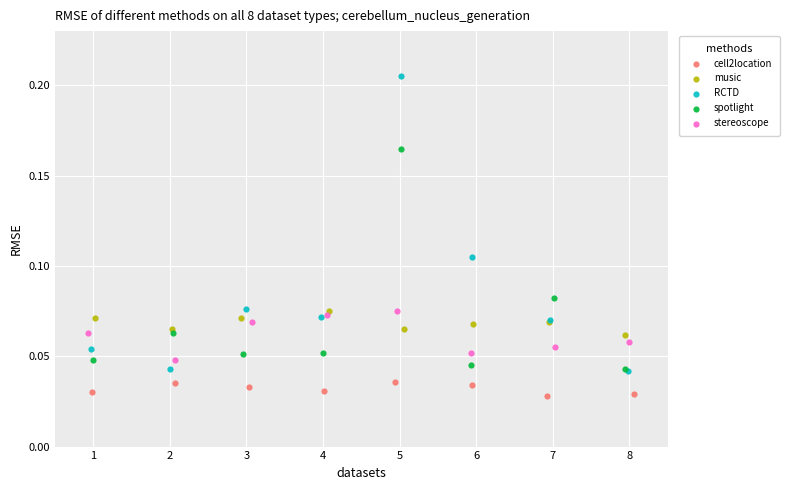

Which series reaches the minimum Y coordinate?

cell2location